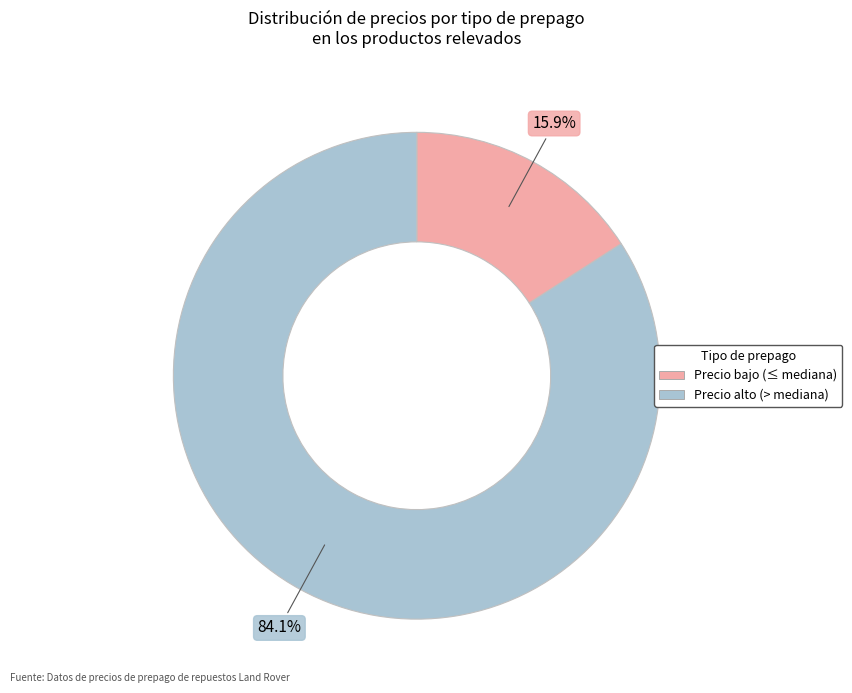

Is there a majority slice in this chart?

Yes